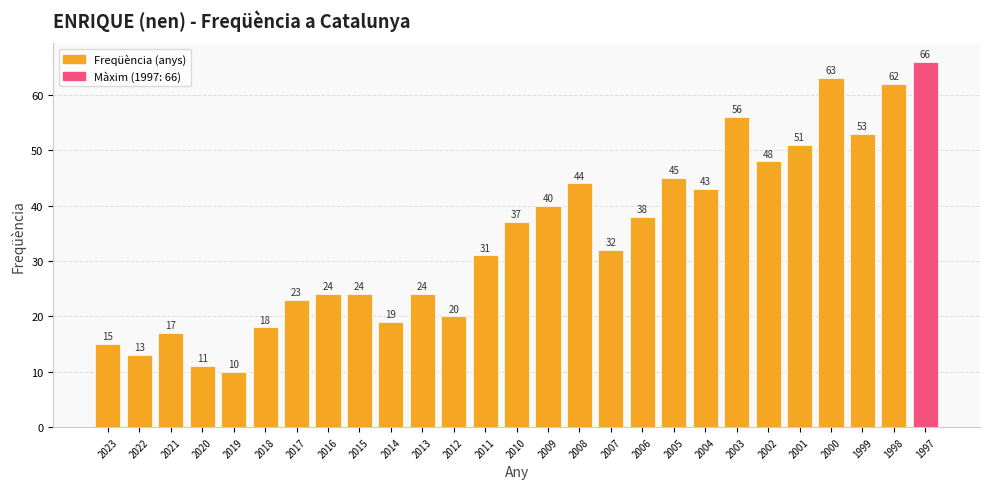

What is the ratio of the value at 2017 to the value at 2006?

0.6